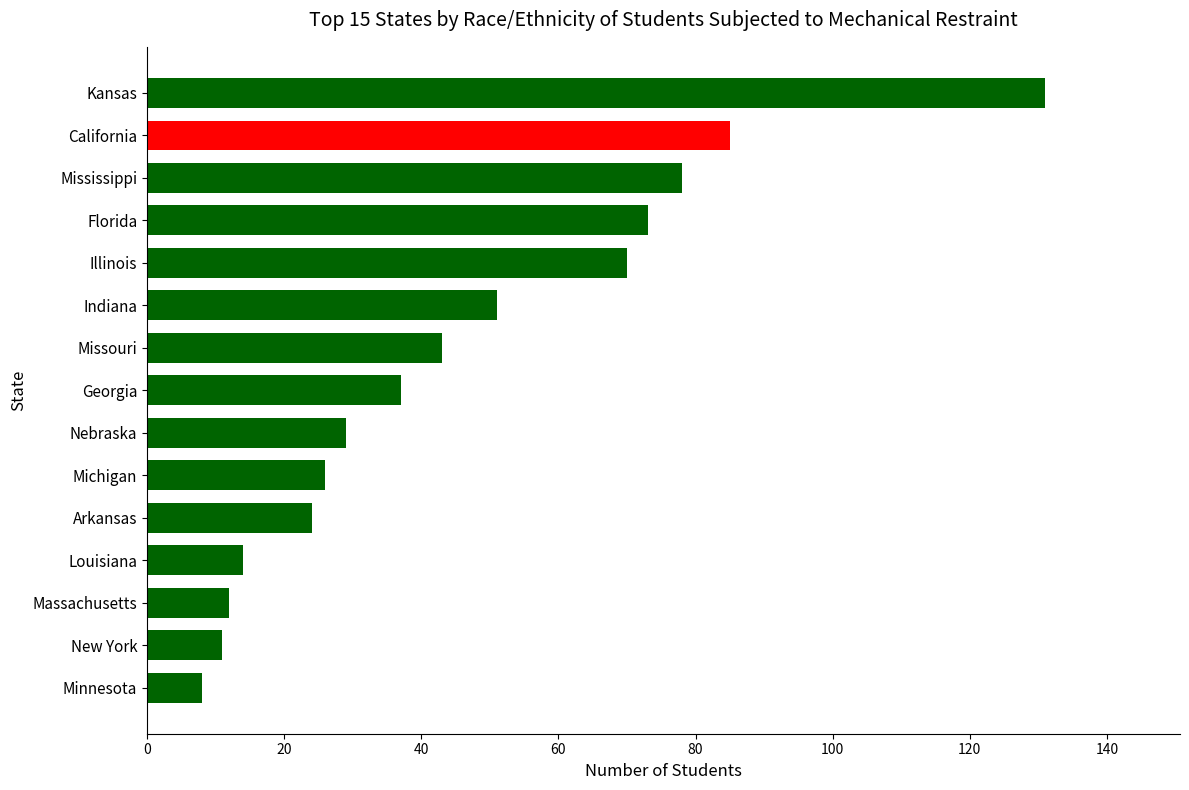

What is the sum of the values at Georgia and California?

122